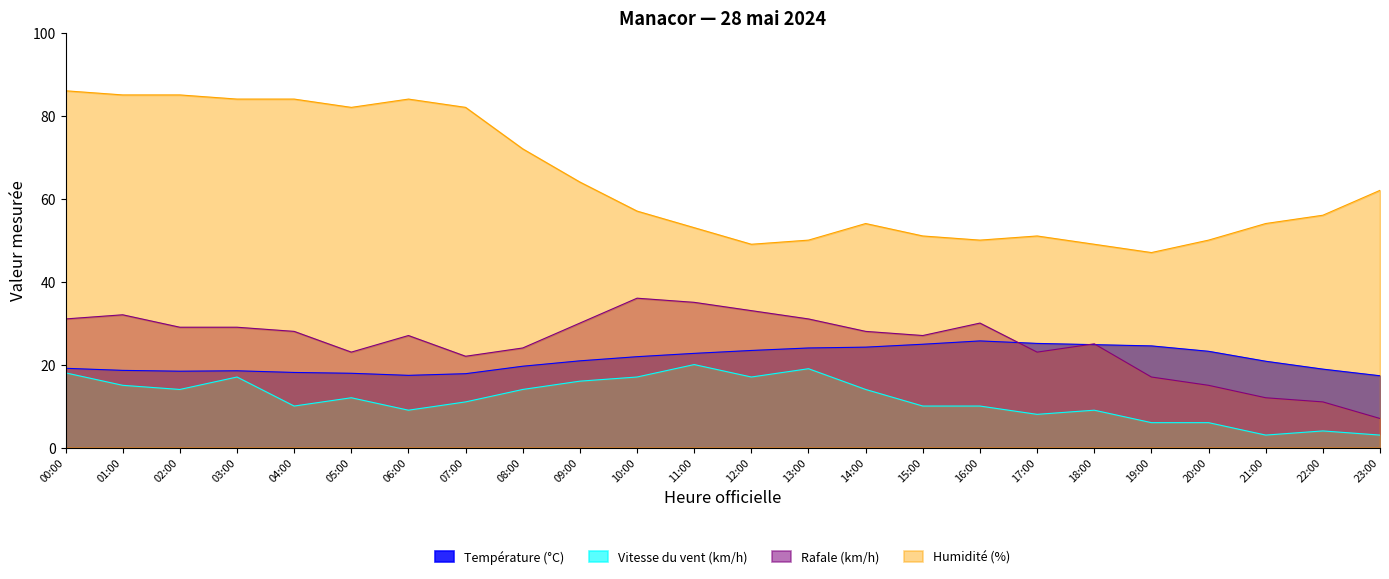

At 15:00, list the series in order from largest to smallest.

Humidité (%), Rafale (km/h), Température (°C), Vitesse du vent (km/h)